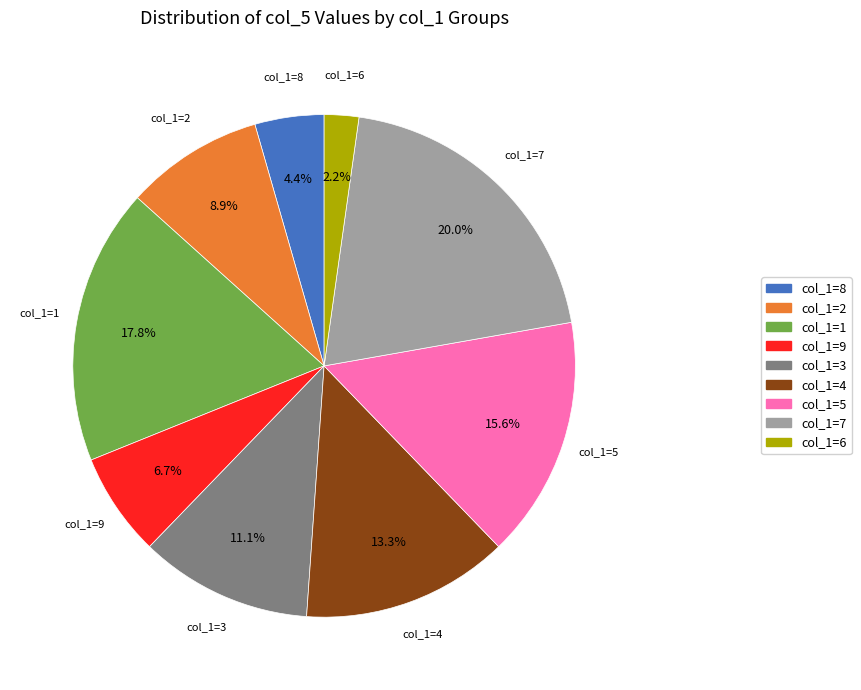

Is col_1=1 the majority of the pie?

No